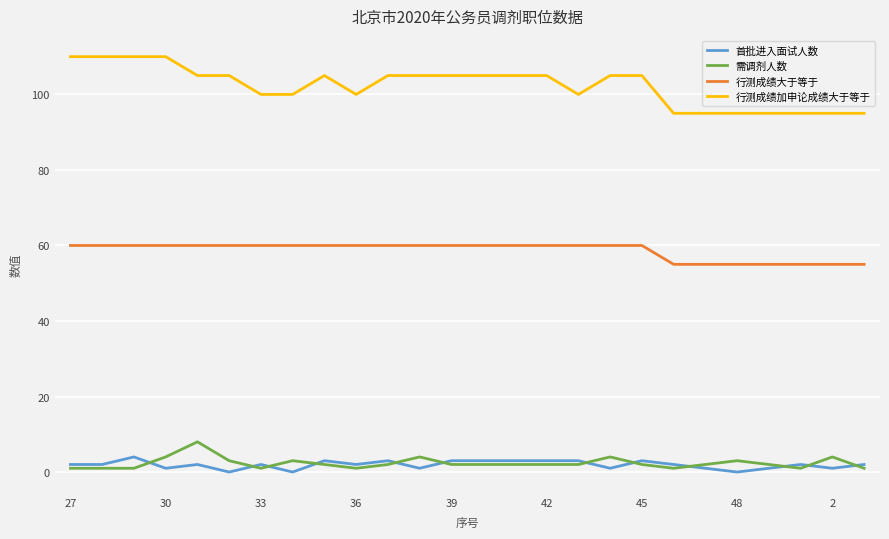

Which series has the largest range (max minus min)?

行测成绩加申论成绩大于等于